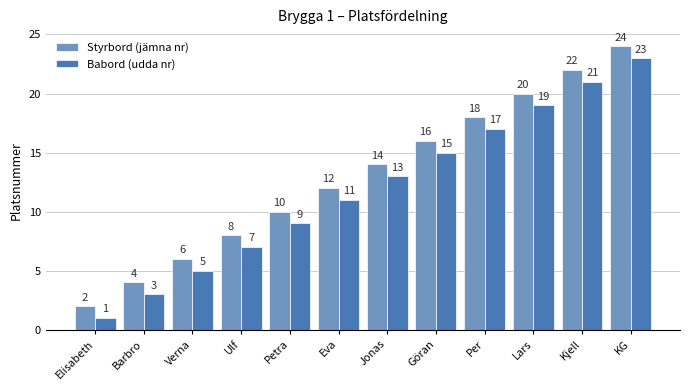

Rank the series by their average value, from highest to lowest.

Styrbord (jämna nr), Babord (udda nr)